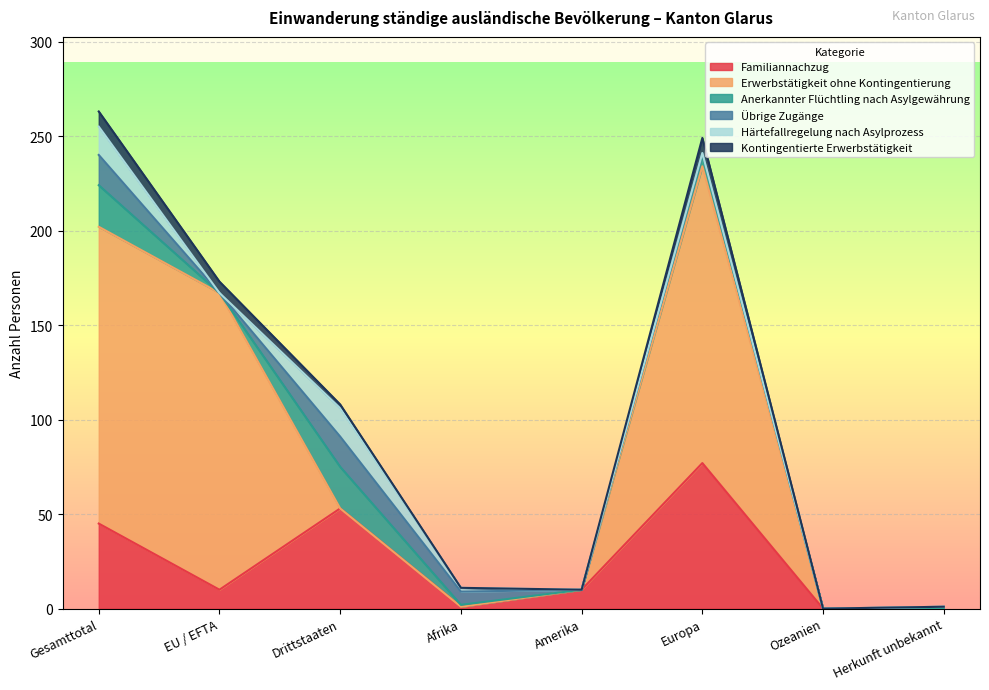

How many lines are shown in the chart?

6